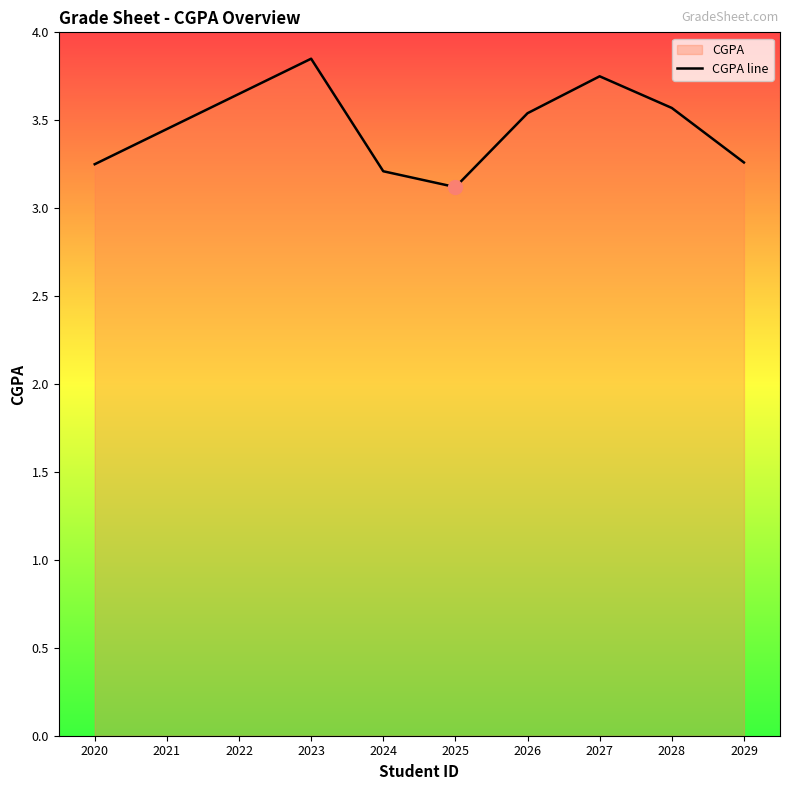

True or false: the data has more than 2 interior local peaks.

False